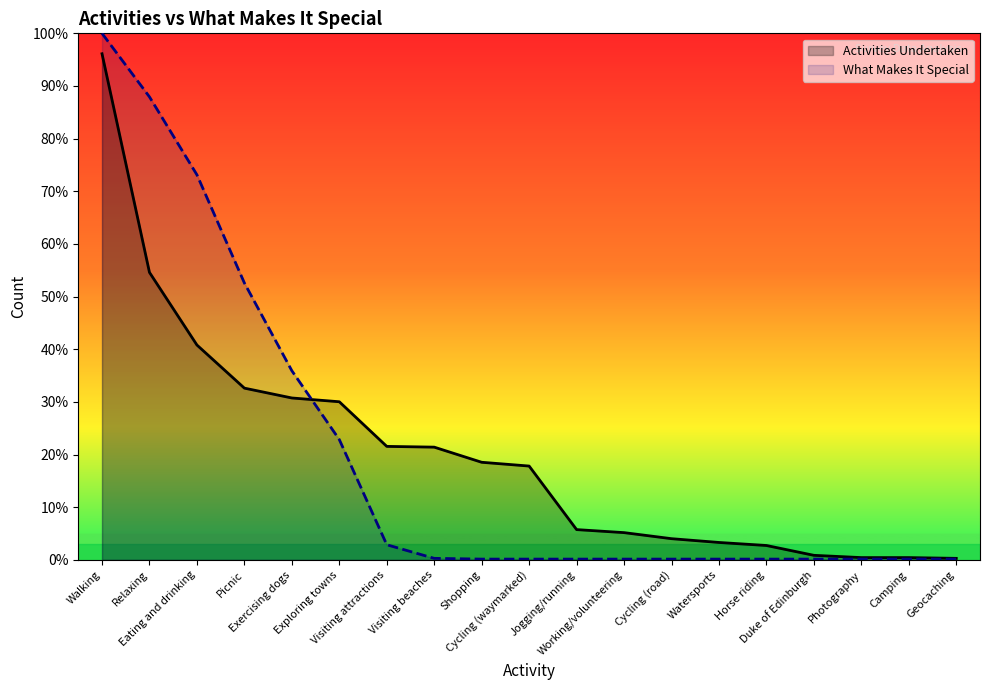

Does the chart have visible grid lines?

No